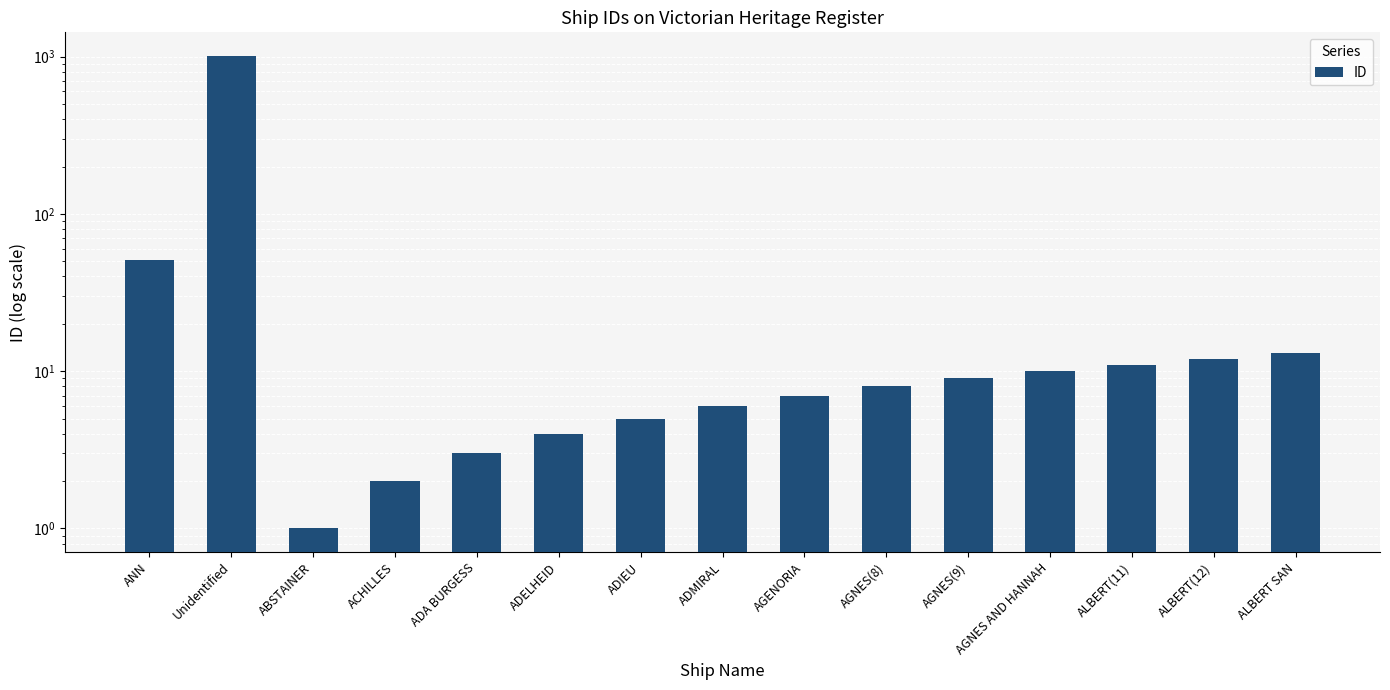

Rank the categories by value from highest to lowest.

Unidentified, ANN, ALBERT SAN, ALBERT(12), ALBERT(11), AGNES AND HANNAH, AGNES(9), AGNES(8), AGENORIA, ADMIRAL, ADIEU, ADELHEID, ADA BURGESS, ACHILLES, ABSTAINER